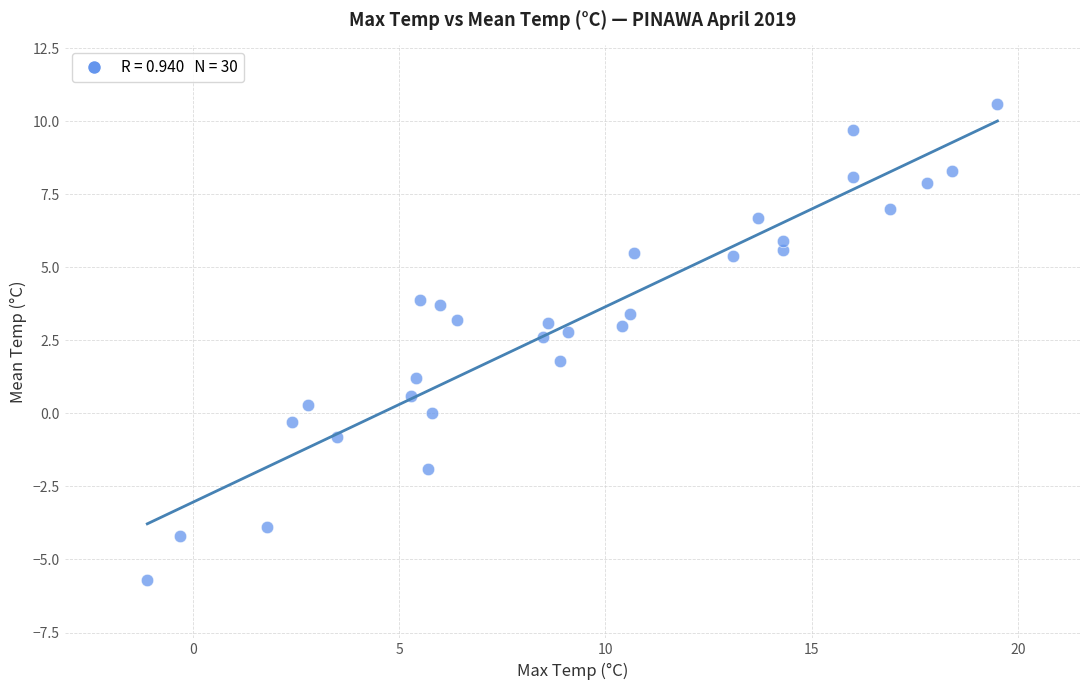

What is the range of X values (max minus min)?

20.6